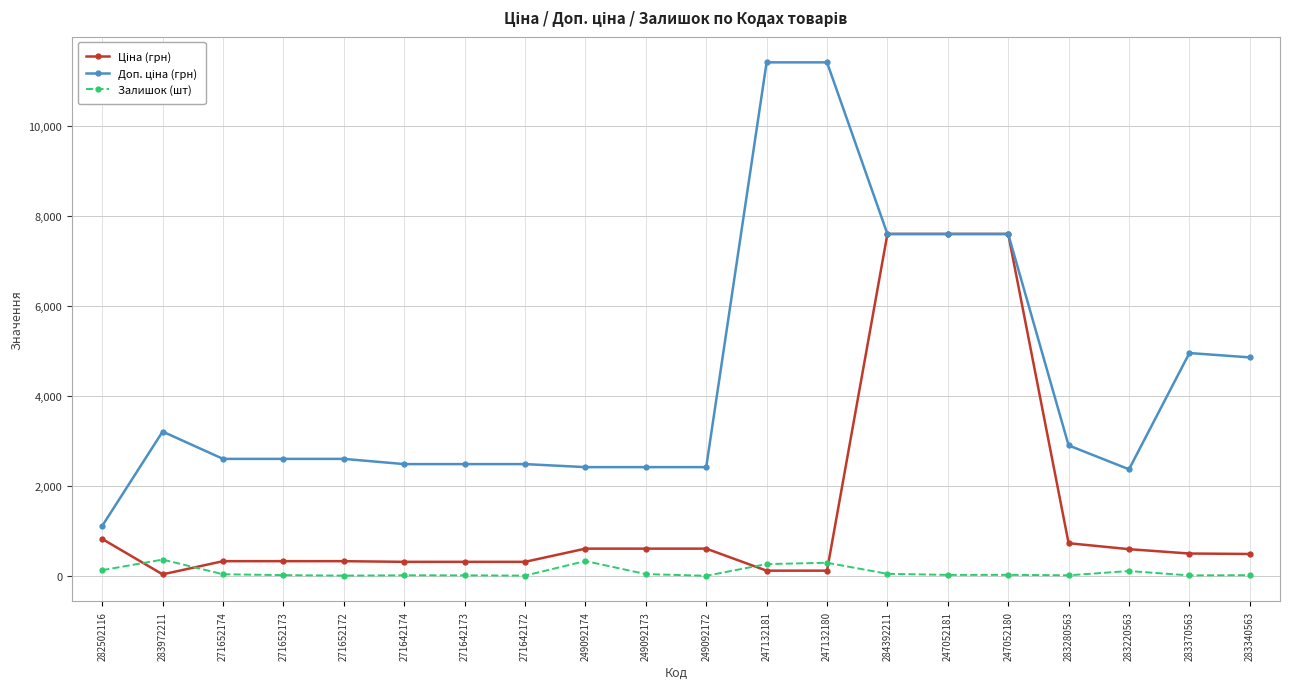

At how many categories does at least one series exceed 7700?

2